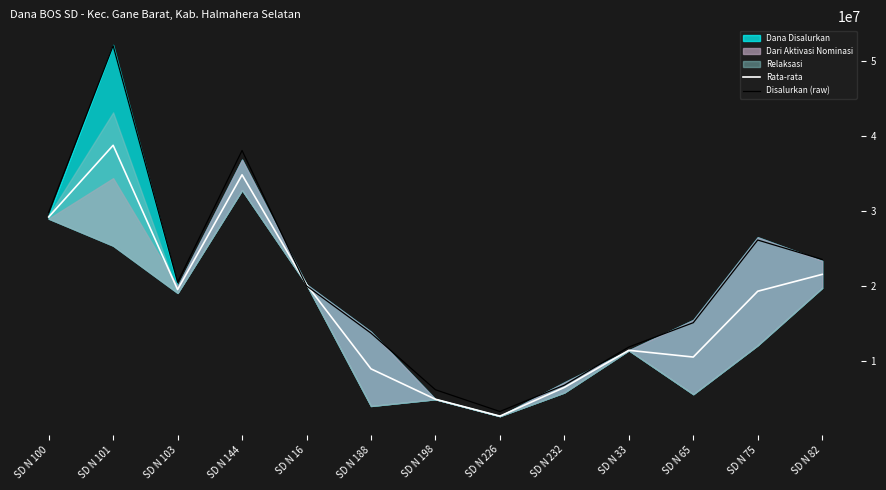

In Disalurkan (raw), how many points are lower than both neighbors (excluding endpoints)?

2